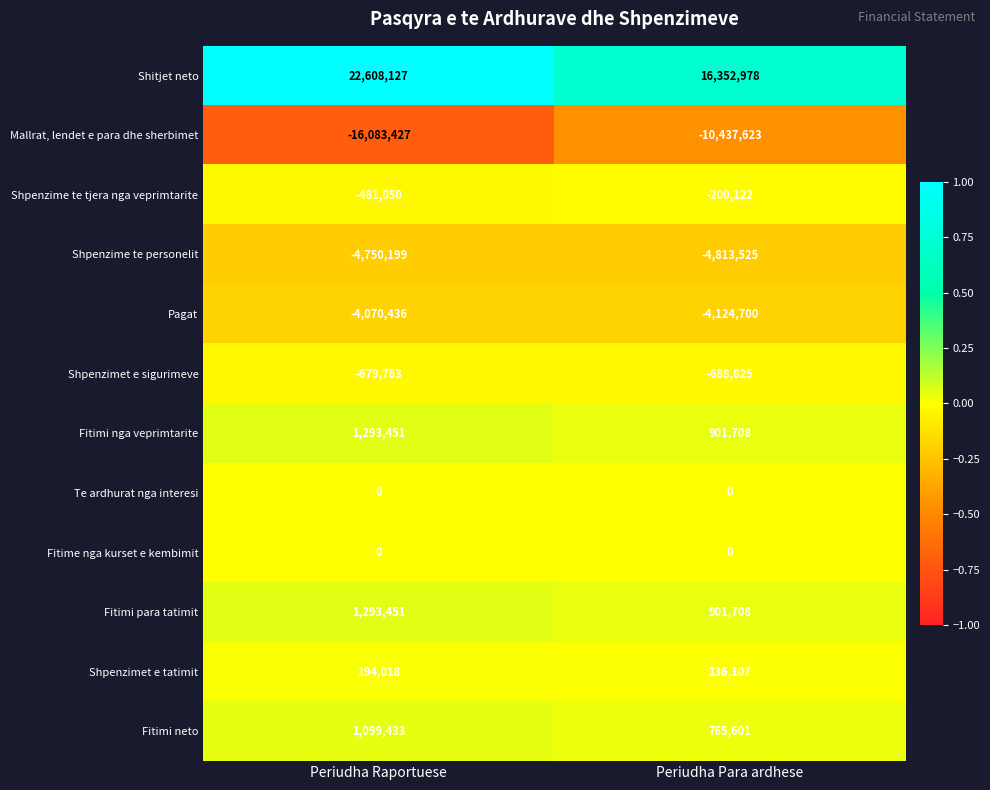

What is the sum of all Mallrat, lendet e para dhe sherbimet values?

-26521050